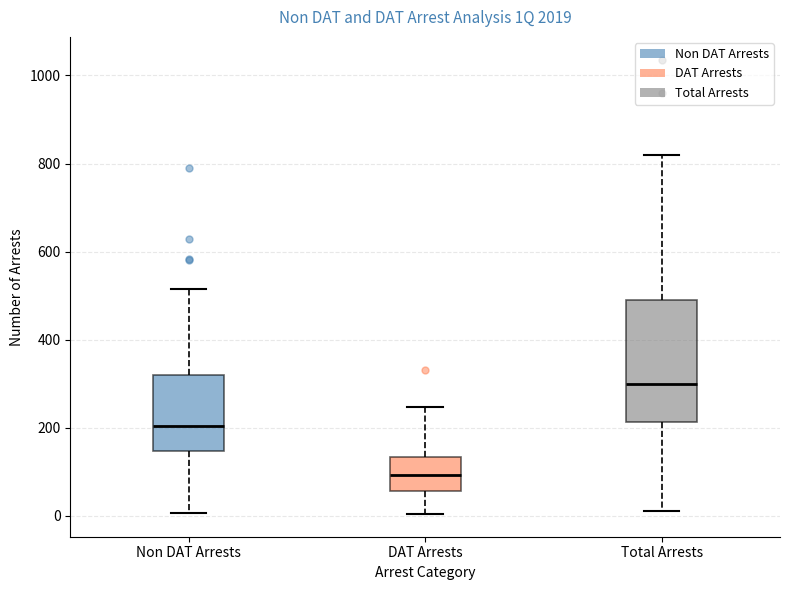

Where is the lower edge of the box for DAT Arrests on the y-axis? The values are not printed on the chart, so give them approximately, as read against the axis.

60